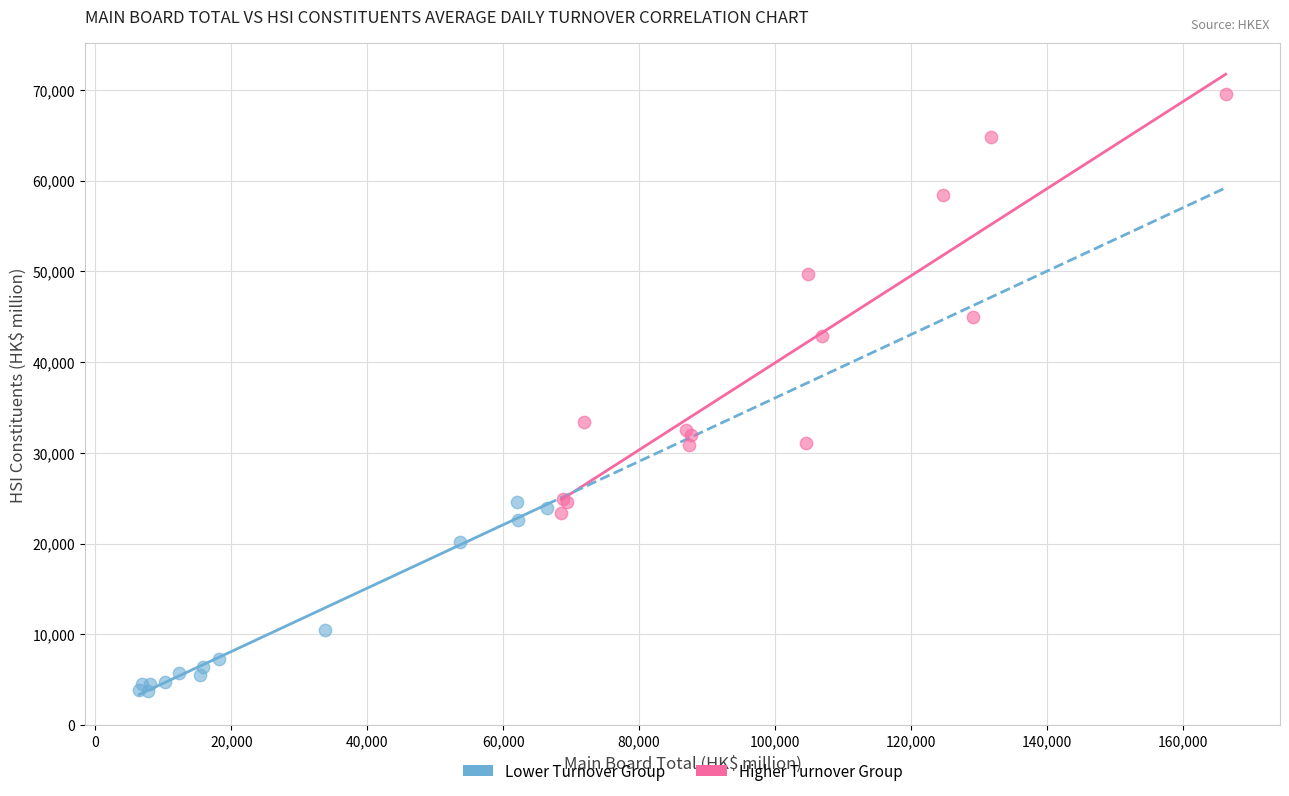

Which series reaches the maximum Y coordinate?

Higher Turnover Group